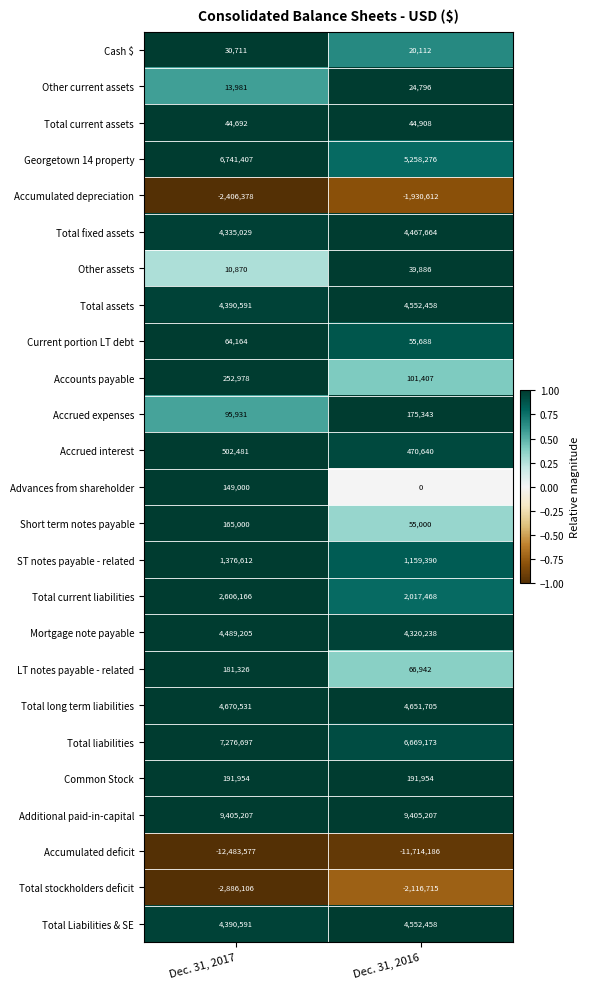

Rank the categories by Accrued expenses value from highest to lowest.

Dec. 31, 2016, Dec. 31, 2017